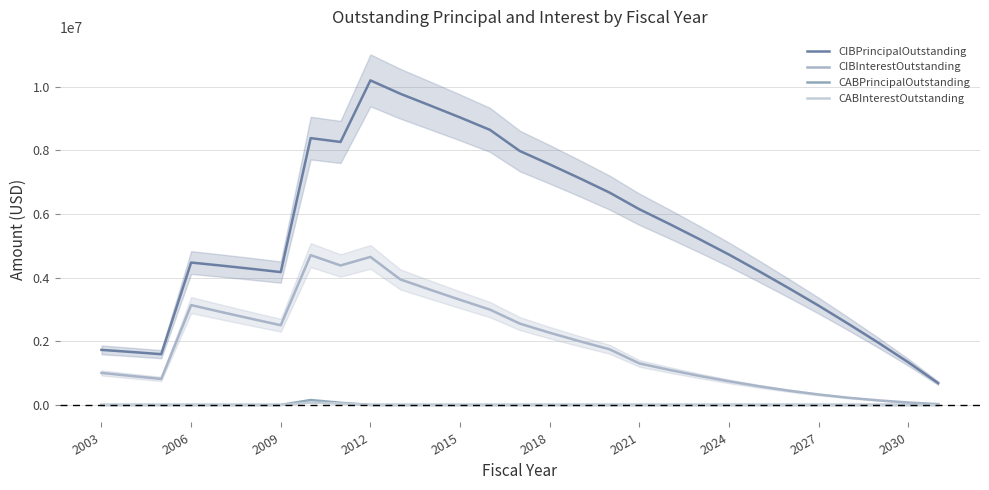

What is the label of the 8th point from the right?

2024